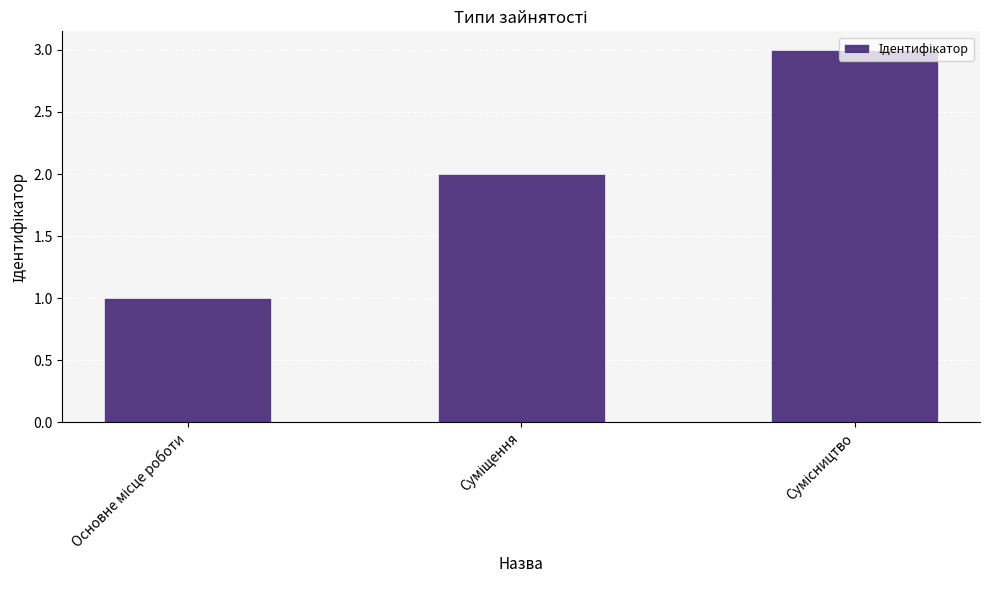

What is the maximum value shown in the chart?

3